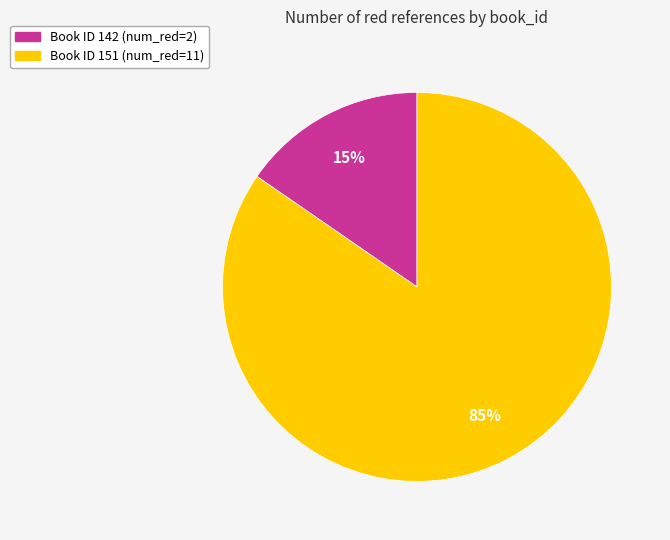

Is there a majority slice in this chart?

Yes